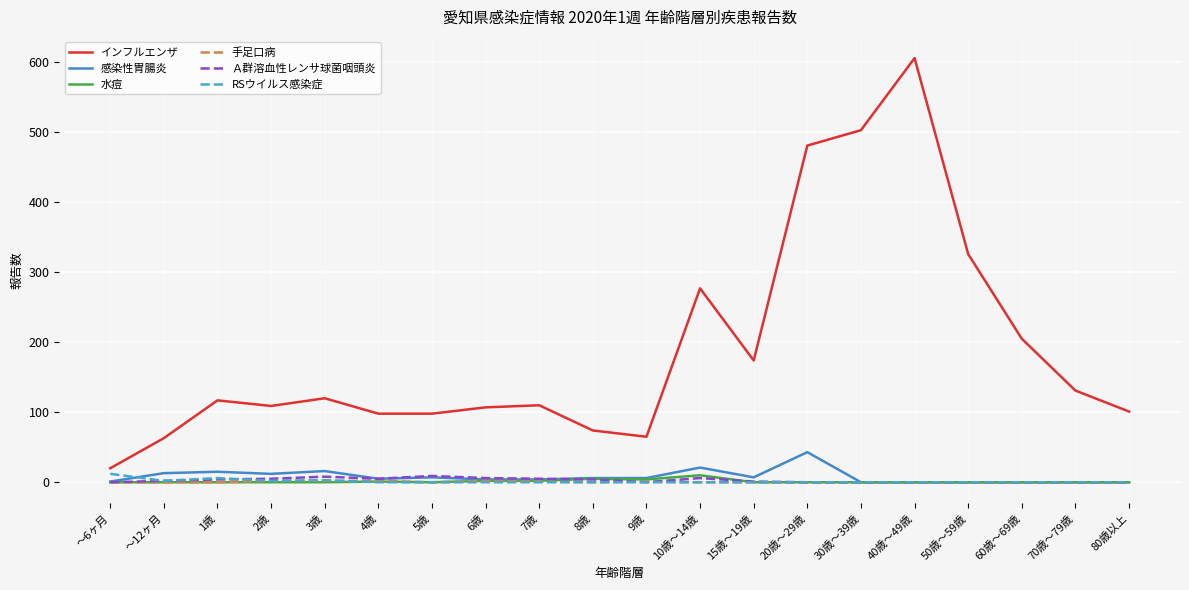

The value of 水痘 at 15歳～19歳 is 0. True or false?

True